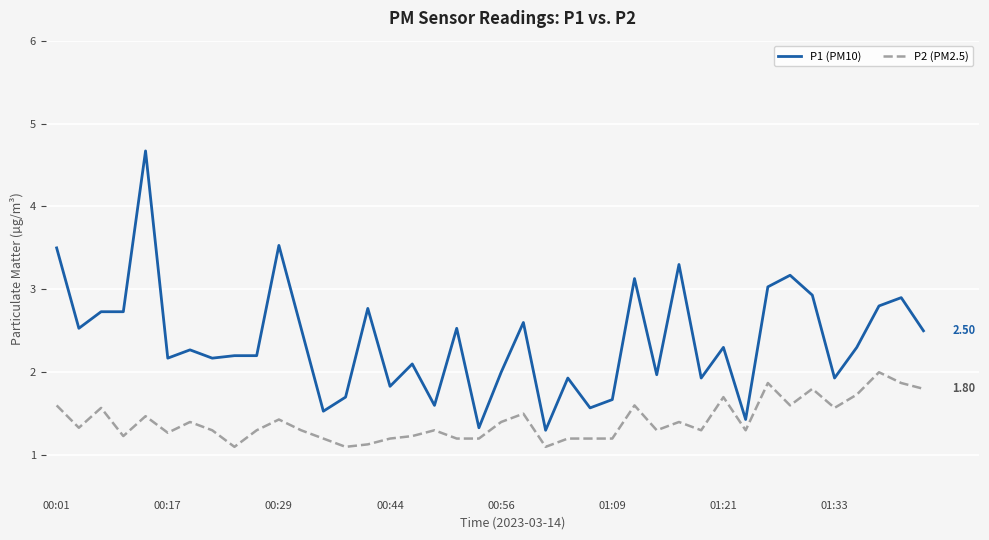

Which series has the largest total across all categories?

P1 (PM10)